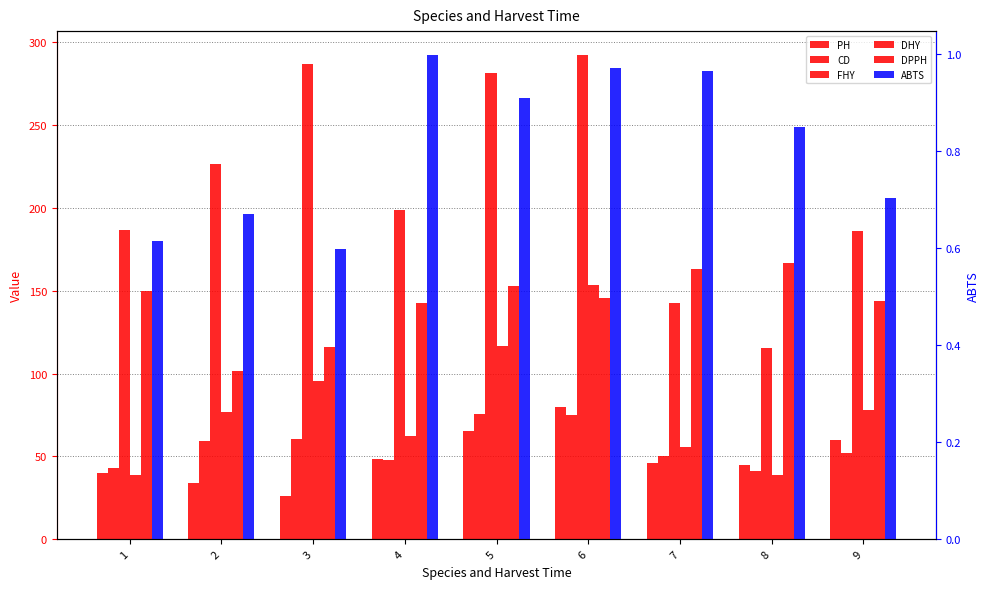

Reading left to right, transcribe all the data shown in this chart.

PH: 40.1	33.8	25.9	48.2	65.1	79.6	46.3	44.6	60.0
CD: 43.1	59.4	60.7	48.1	75.3	75.0	50.0	41.4	51.9
FHY: 186.7	226.4	286.7	199.1	281.9	292.2	142.9	115.7	185.9
DHY: 38.8	76.7	95.6	62.5	116.9	153.3	55.5	38.6	77.8
DPPH: 149.8	101.8	115.8	142.7	152.9	145.9	163.2	167.0	143.8
ABTS: 0.6	0.7	0.6	1.0	0.9	1.0	1.0	0.8	0.7